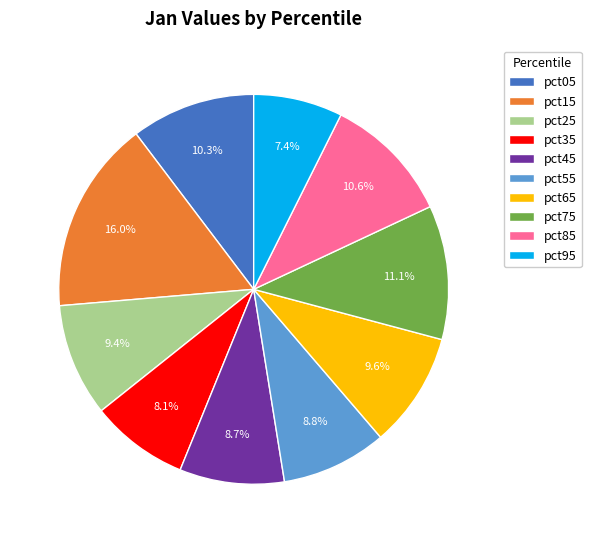

Is the sum of pct15 and pct75 greater than half?

No